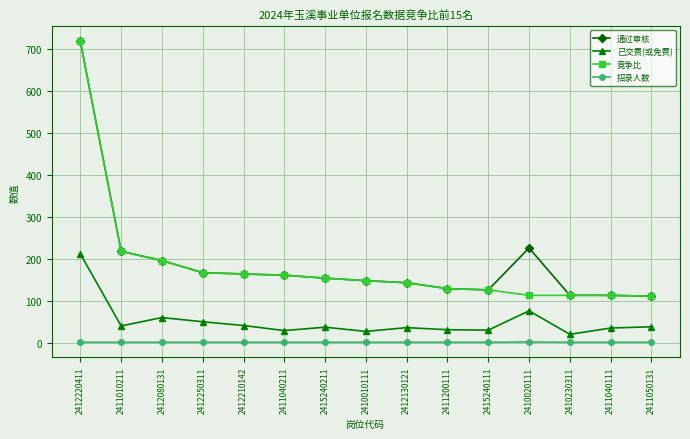

What is the difference between the highest and lowest values at 2412250311?

166